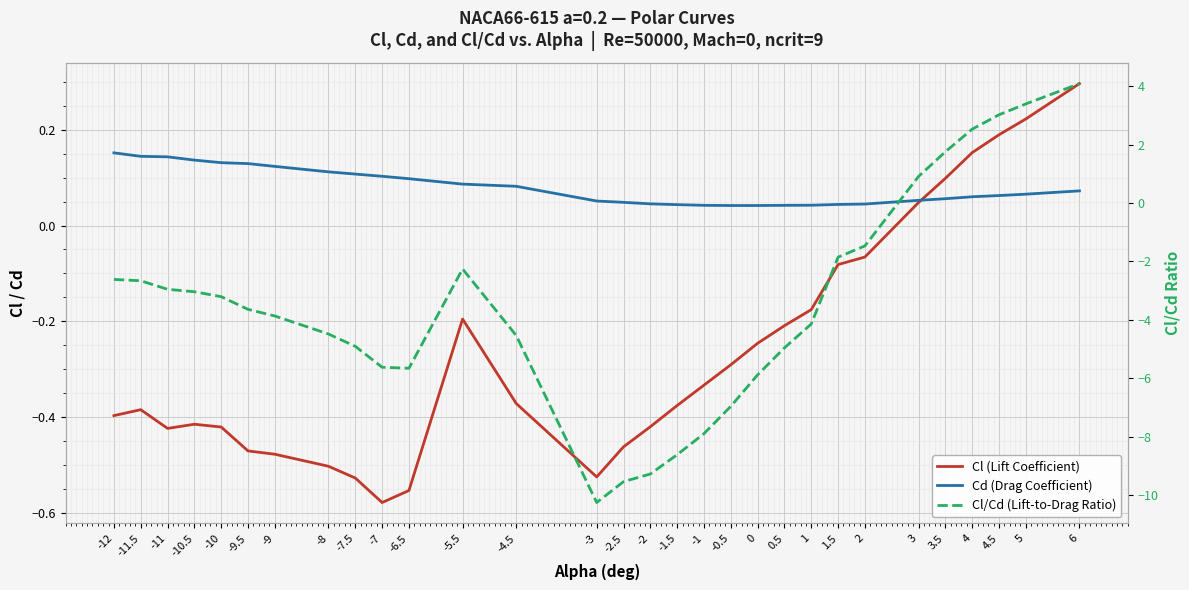

Rank the categories by Cd (Drag Coefficient) value from highest to lowest.

-12, -11.5, -11, -10.5, -10, -9.5, -9, -8, -7.5, -7, -6.5, -5.5, -4.5, 6, 5, 4.5, 4, 3.5, 3, -3, -2.5, -2, 2, 1.5, -1.5, 1, -1, 0.5, 0, -0.5